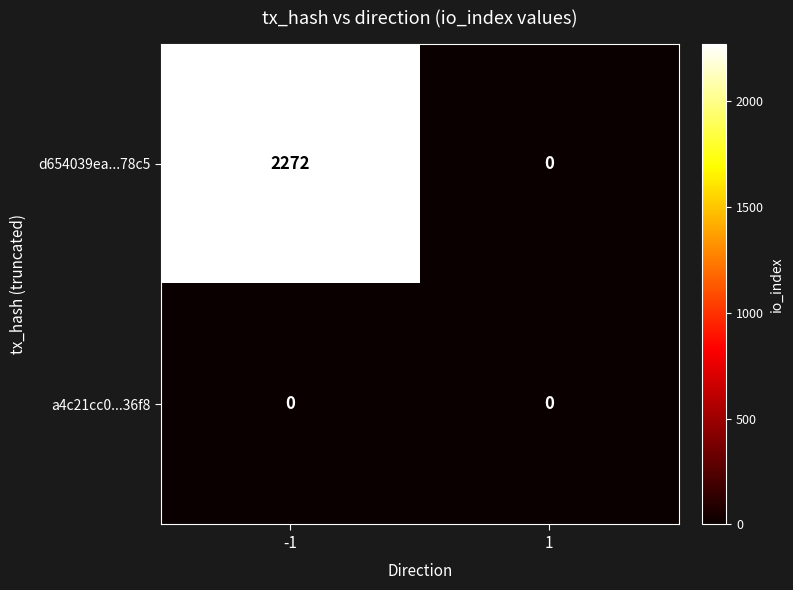

Reading left to right, list all the values displayed in this chart.

d654039ea...78c5: -1=2272	1=0
a4c21cc0...36f8: -1=0	1=0